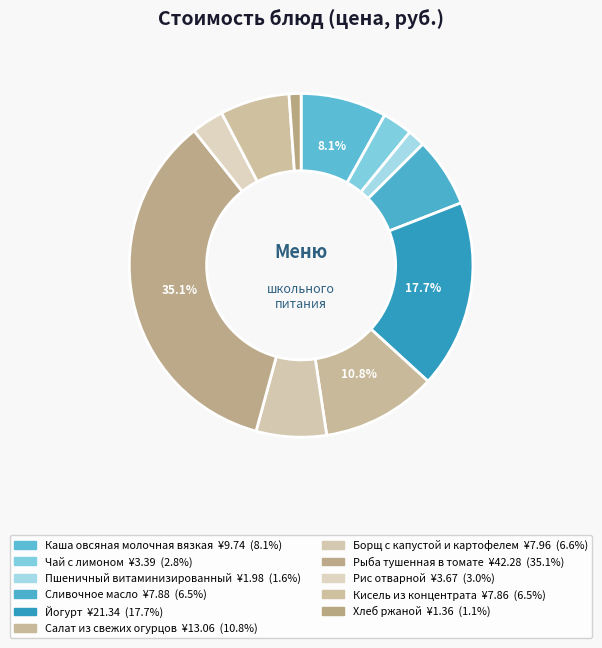

What percentage is the Борщ с капустой и картофелем slice, to the nearest percent?

7%